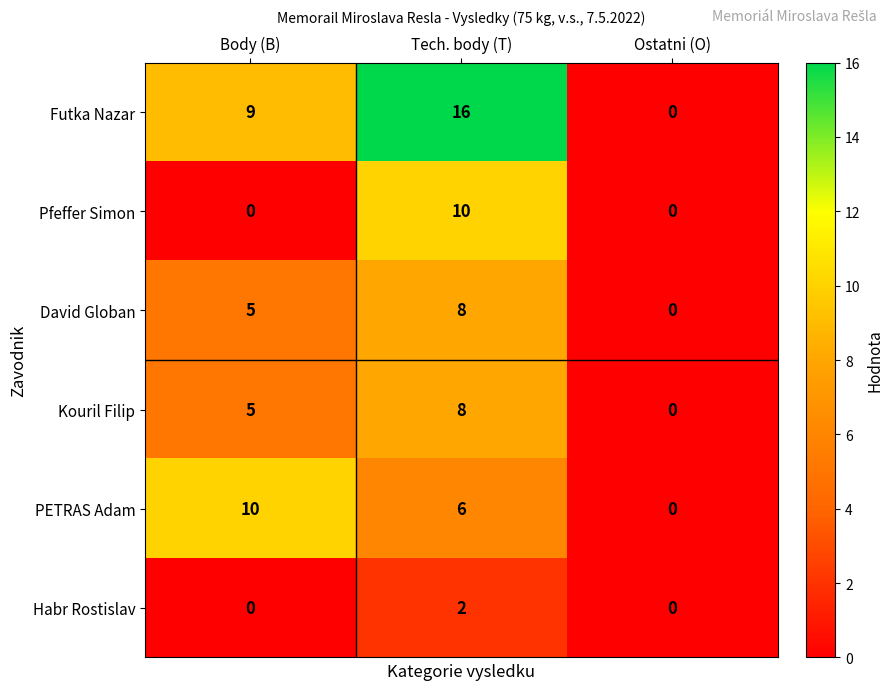

What is the sum of all PETRAS Adam values?

16